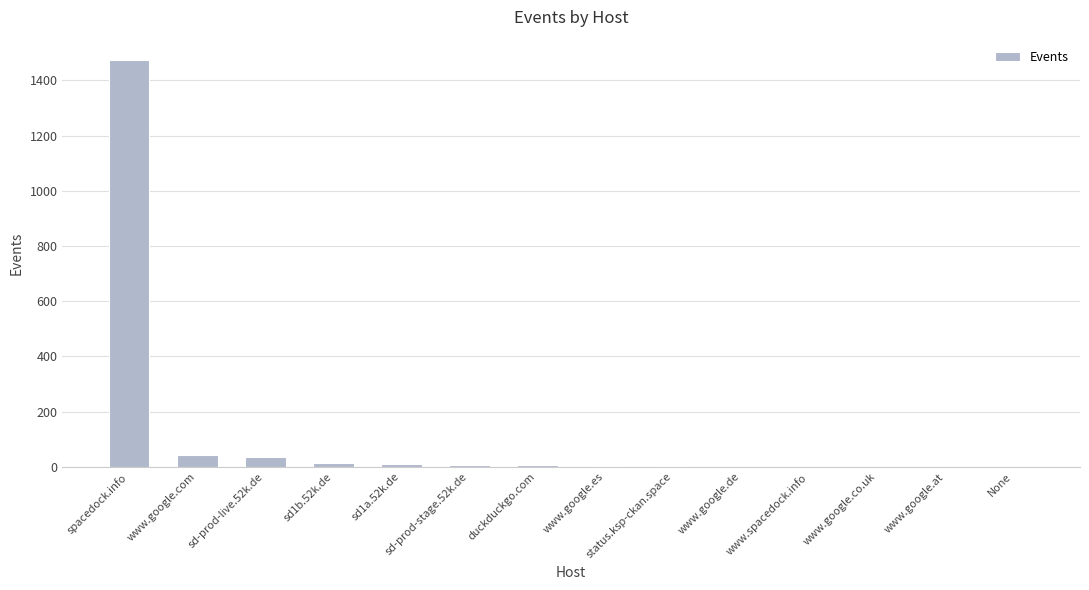

Where does the data first go above 5?

spacedock.info